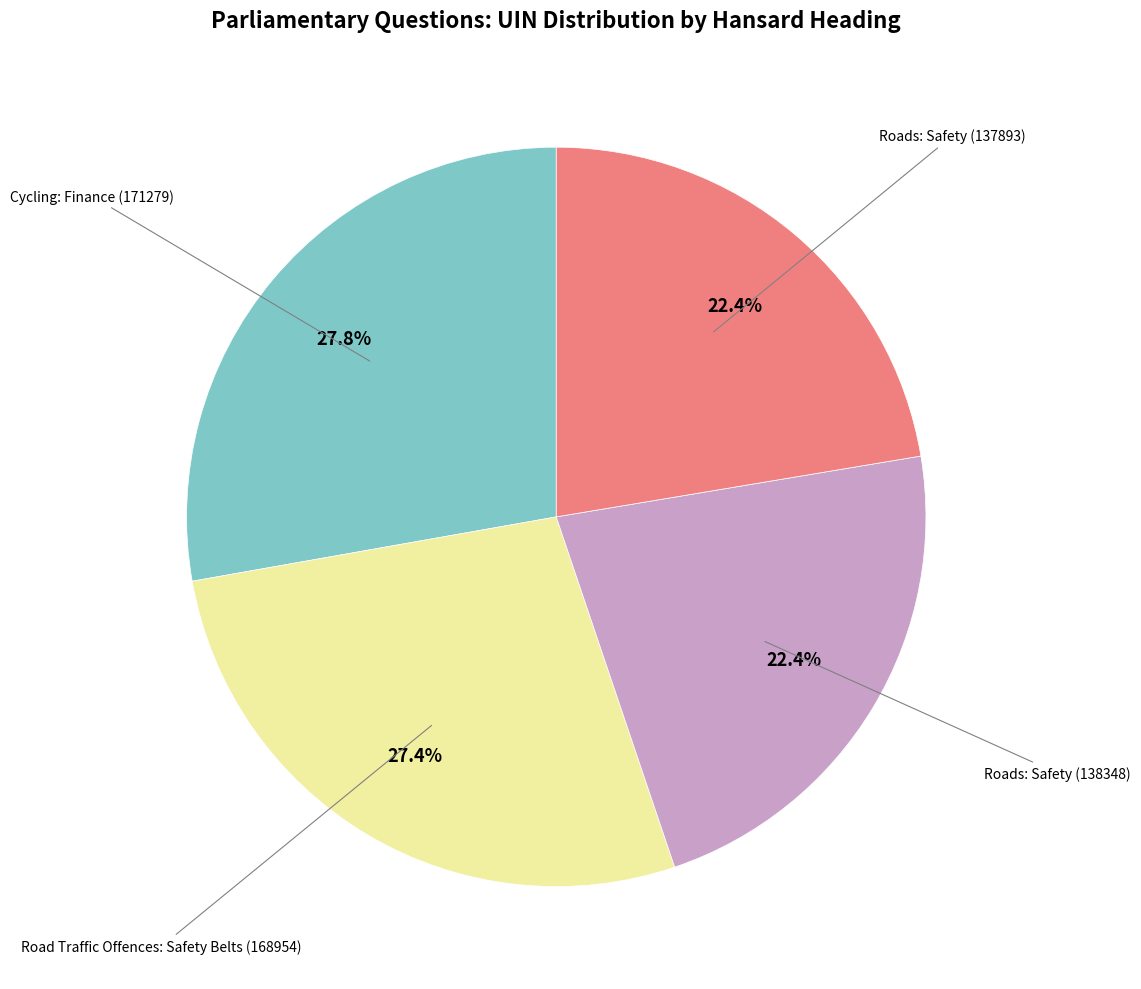

Which has a higher value, Roads: Safety (138348) or Road Traffic Offences: Safety Belts (168954)?

Road Traffic Offences: Safety Belts (168954)